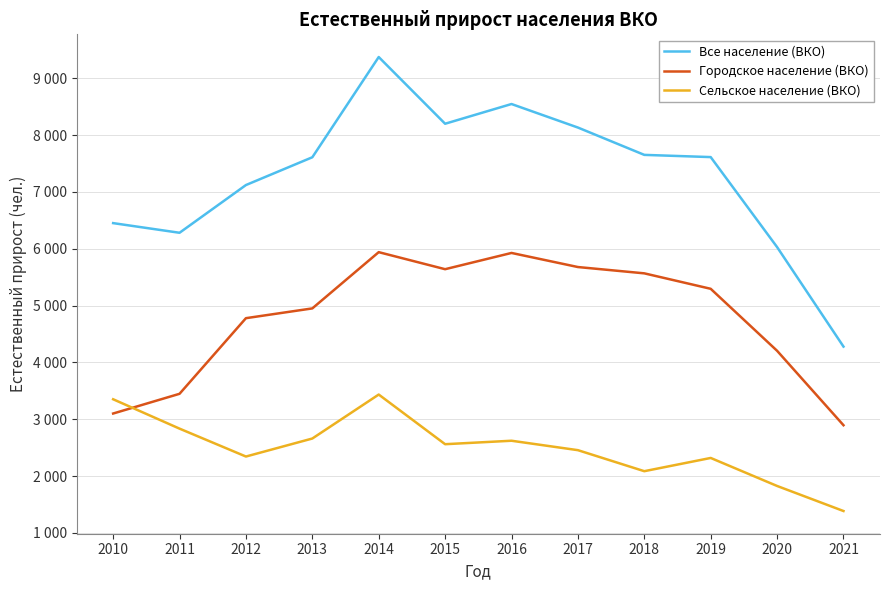

How many interior local peaks does the Сельское население (ВКО) series have?

3